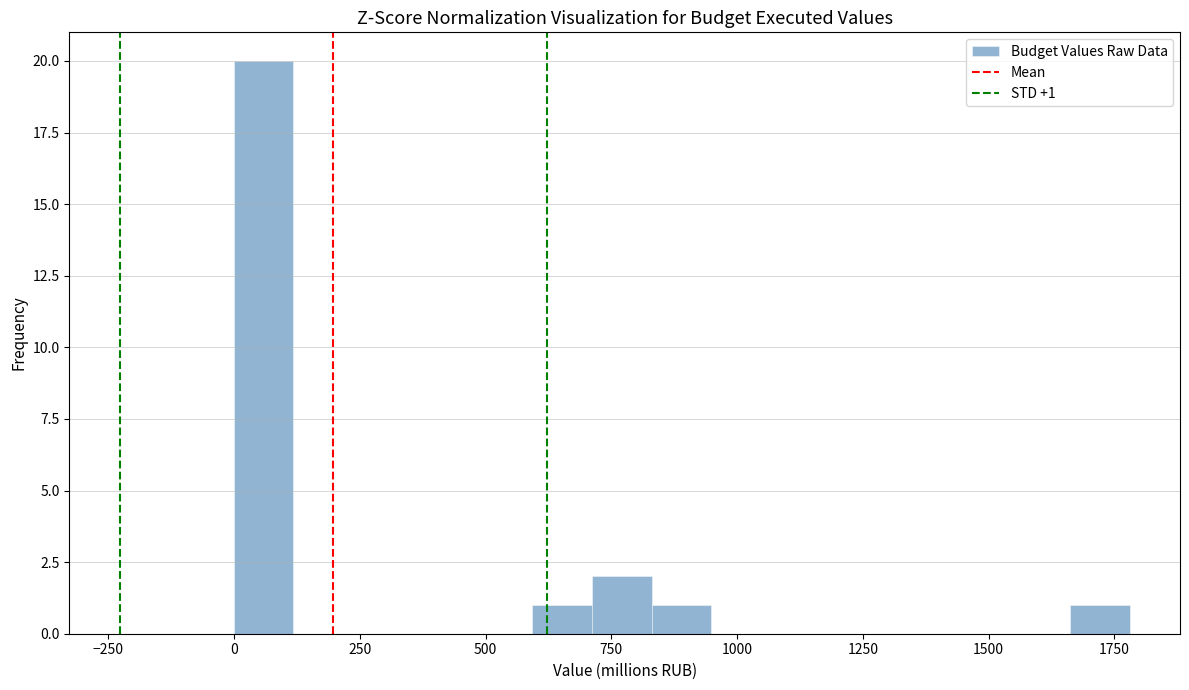

Around what value on the x-axis is the tallest bar? Give the approximate position of its centre, as read against the axis.

50